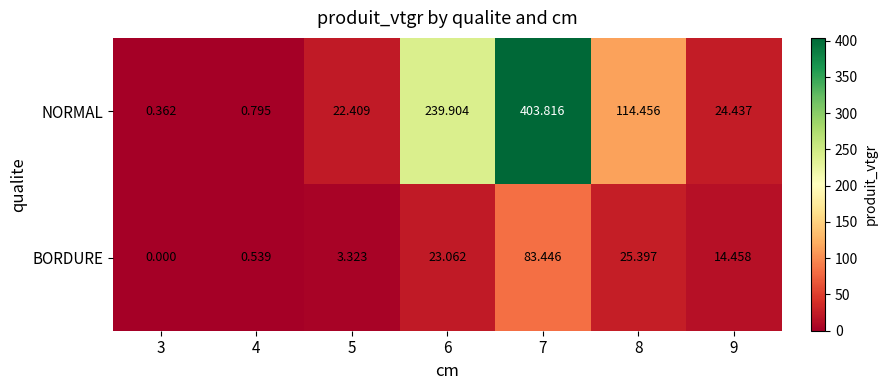

Is the value of BORDURE at 3 greater than the value of NORMAL at 7?

No